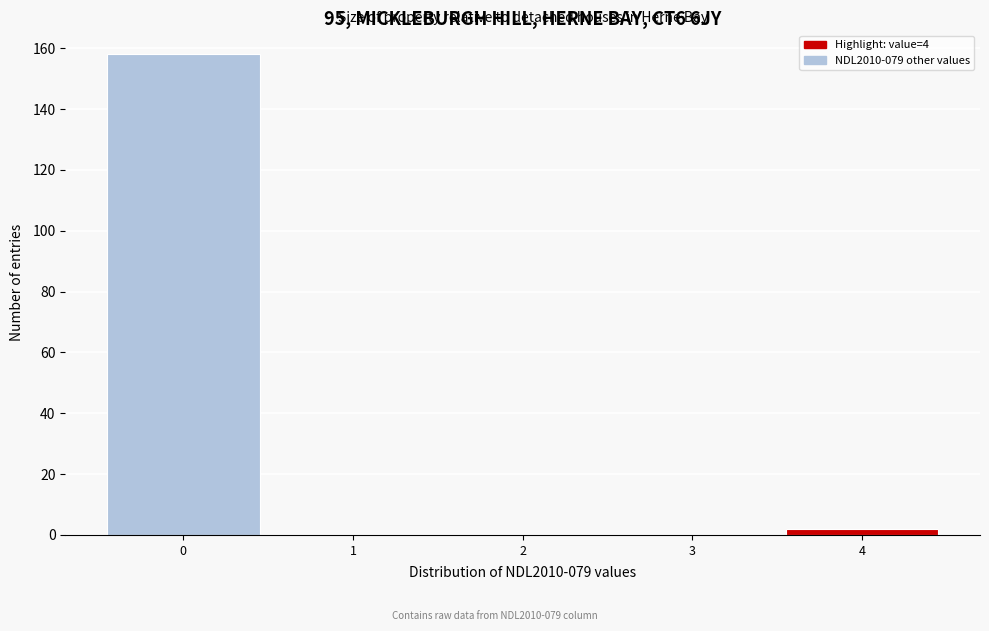

Reading left to right, what are all the values shown in this chart?

0=158	1=0	2=0	3=0	4=2